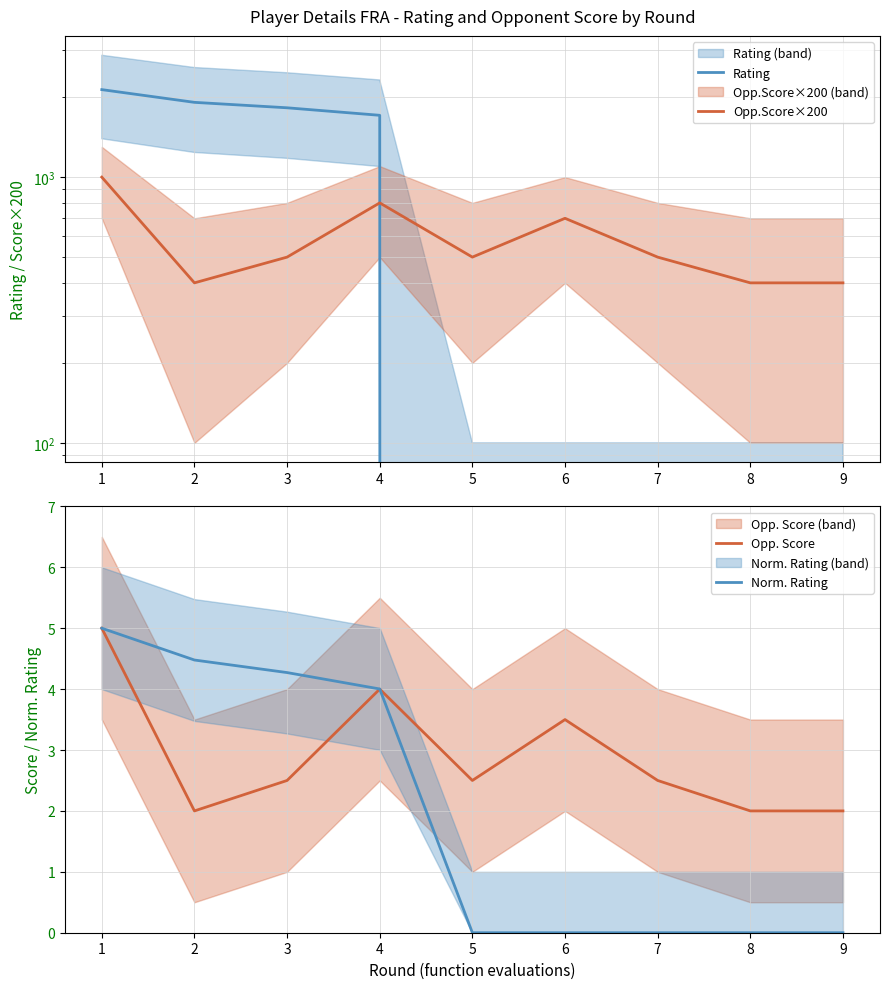

At which category does the chart reach its minimum across all series?

5